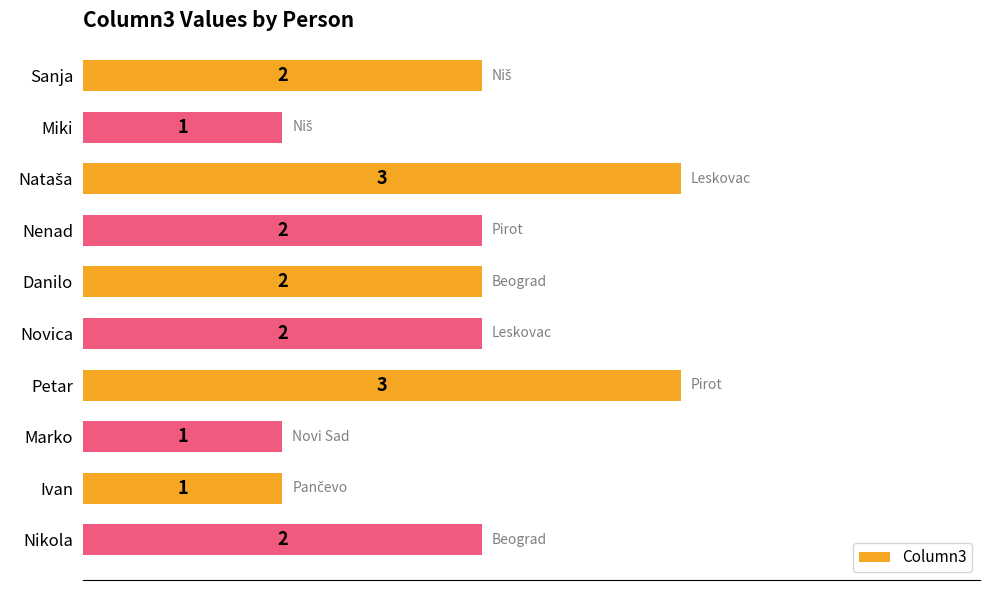

What is the difference between the second highest and second lowest values?

2